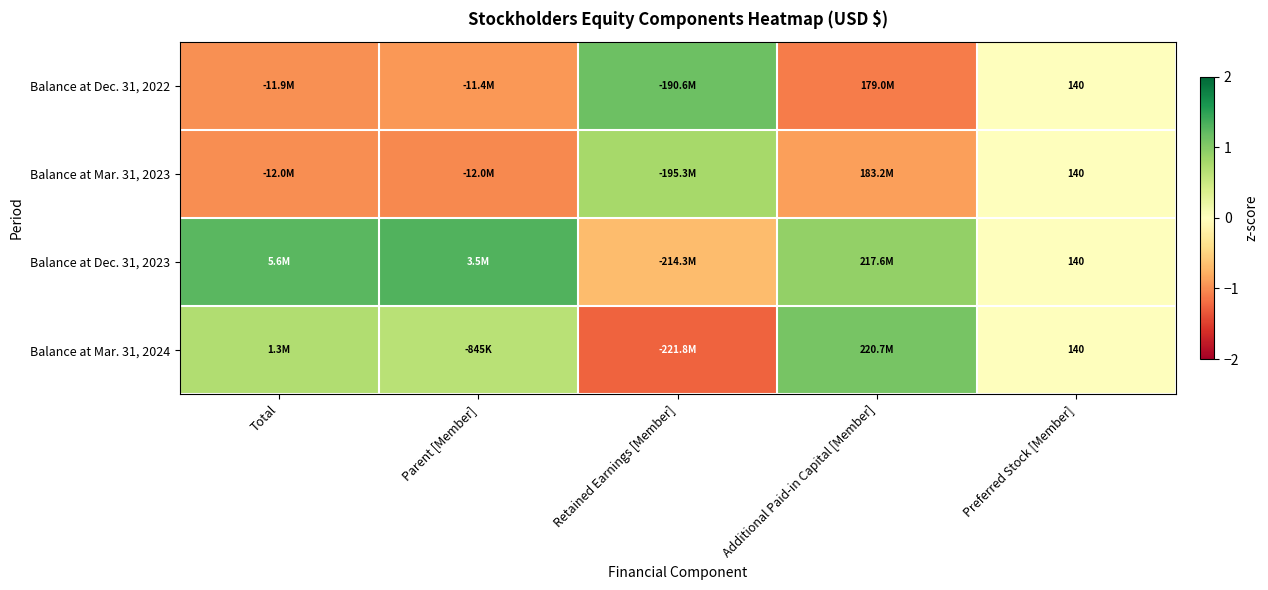

How many categories are shown in the chart?

5